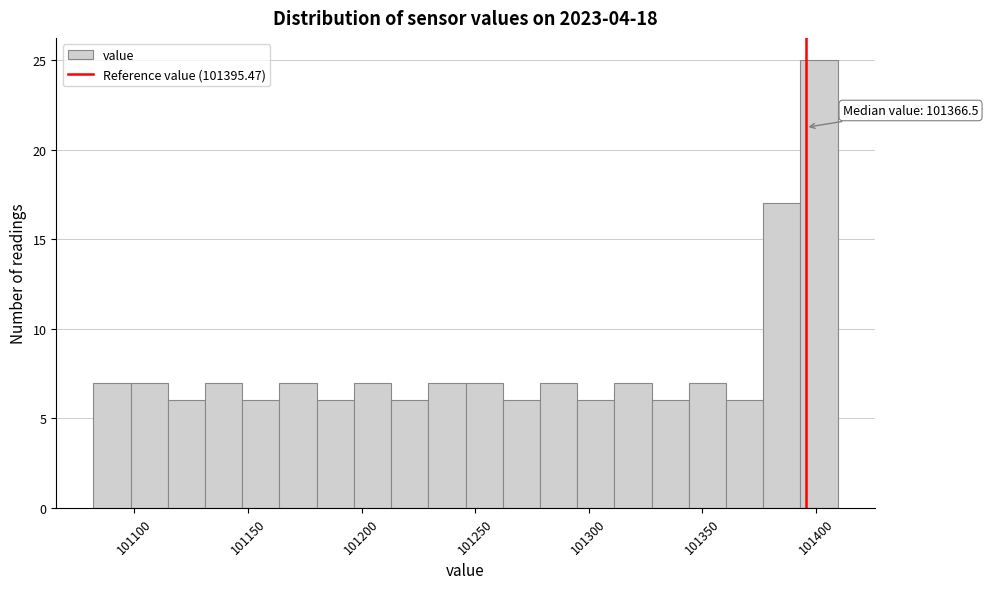

Around what value on the x-axis is the tallest bar? Give the approximate position of its centre, as read against the axis.

101400